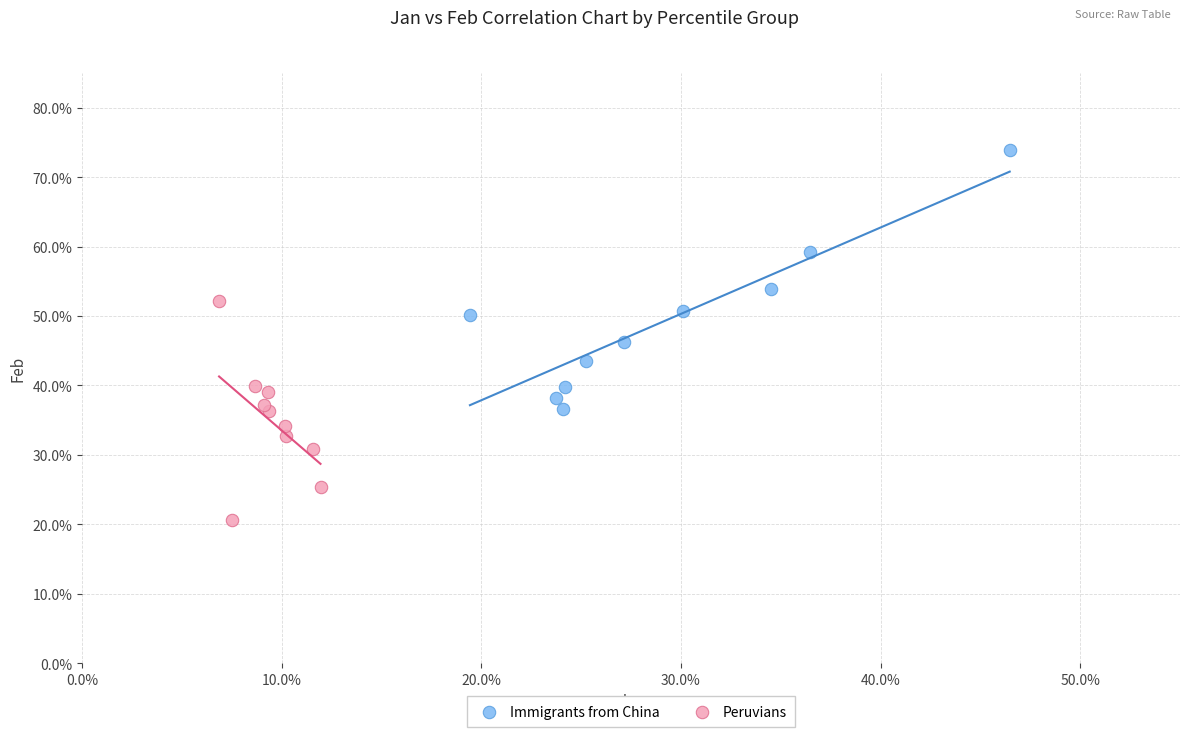

What are all the series names shown in the legend?

Immigrants from China, Peruvians